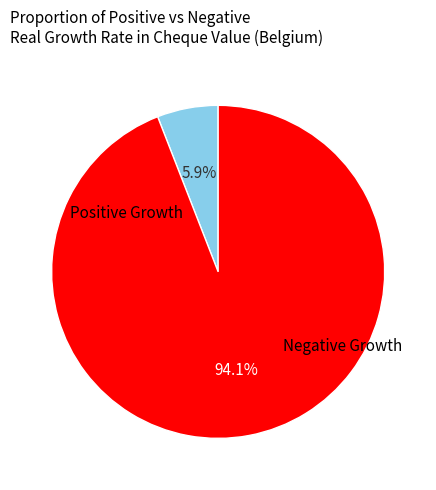

Is there any slice that represents more than half of the pie?

Yes